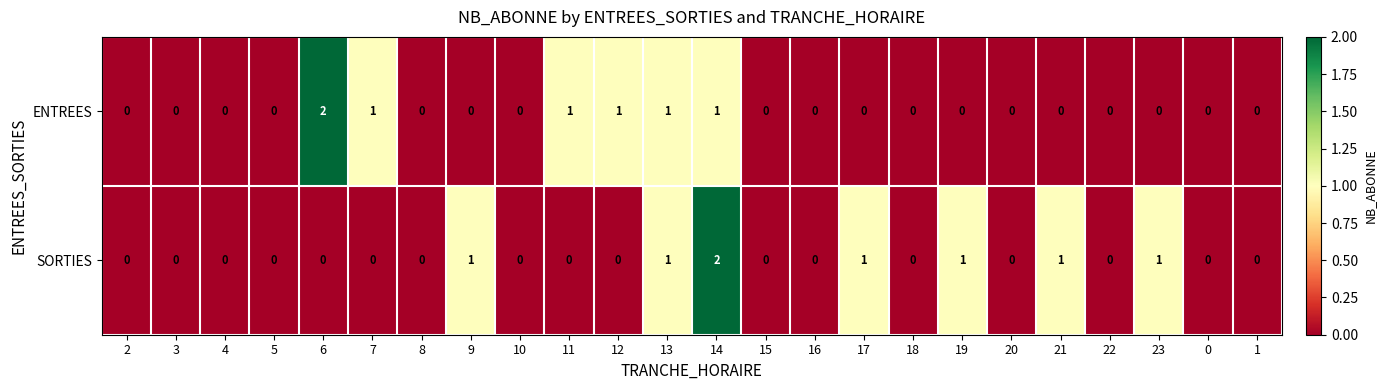

Count the SORTIES values in the range 0 to 1.

23